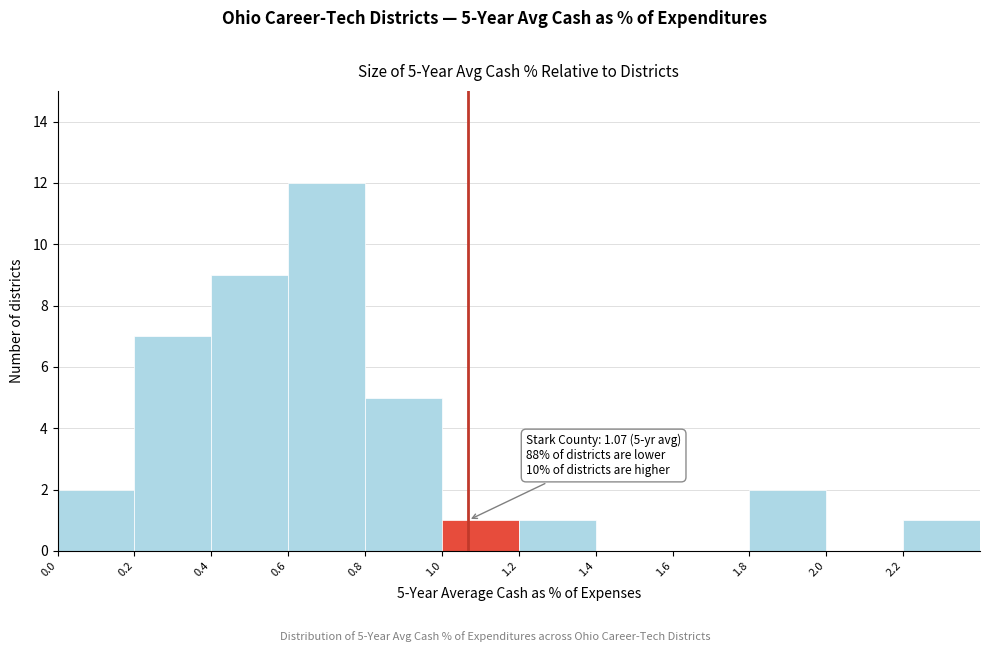

Which range on the x-axis has the tallest bar?

0.6 to 0.8